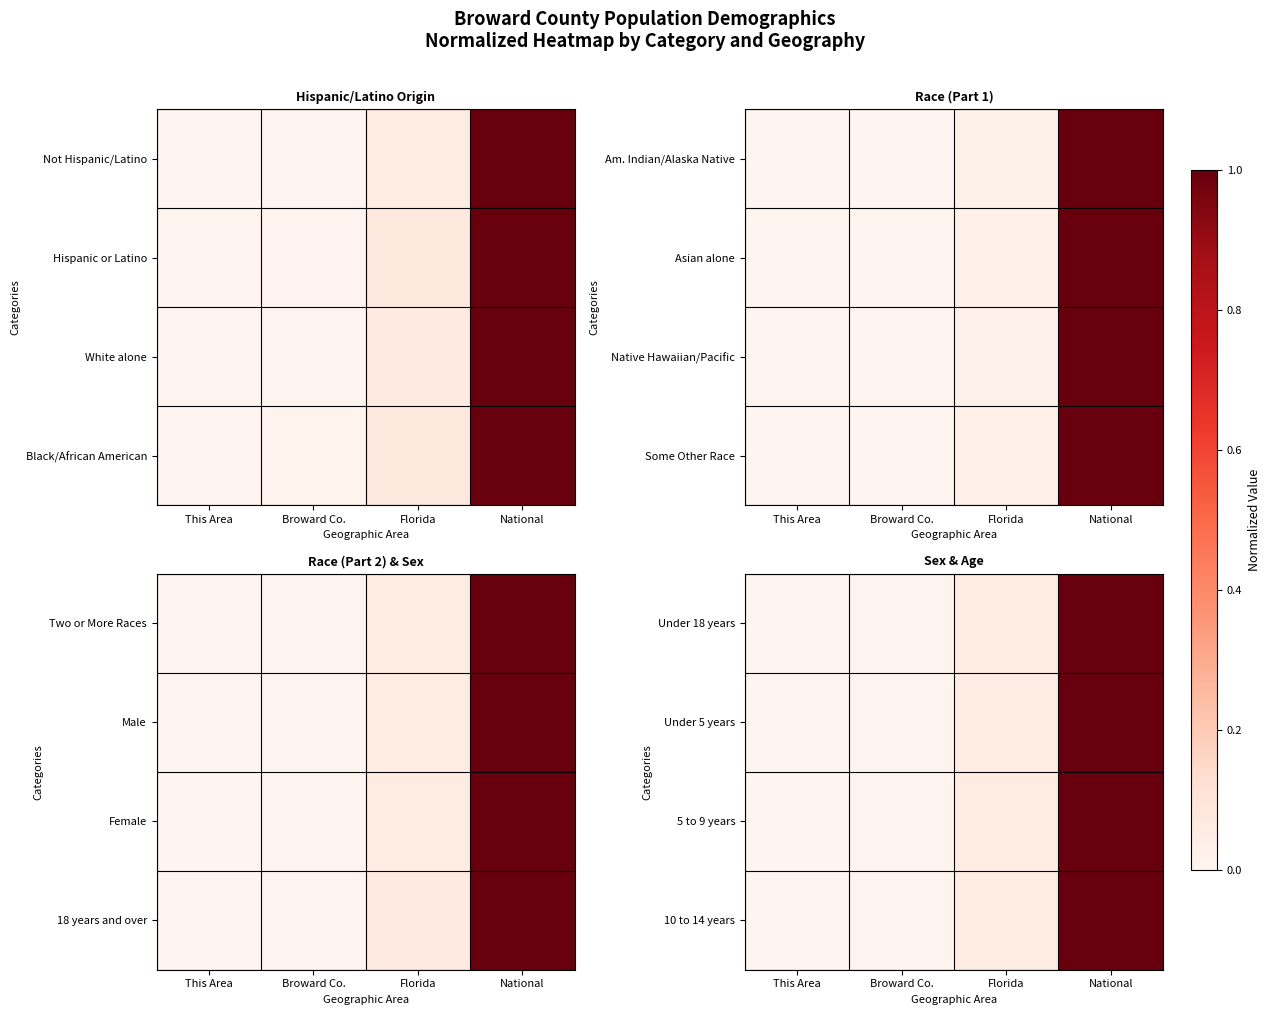

What is the sum of all Under 5 years values?

1.1